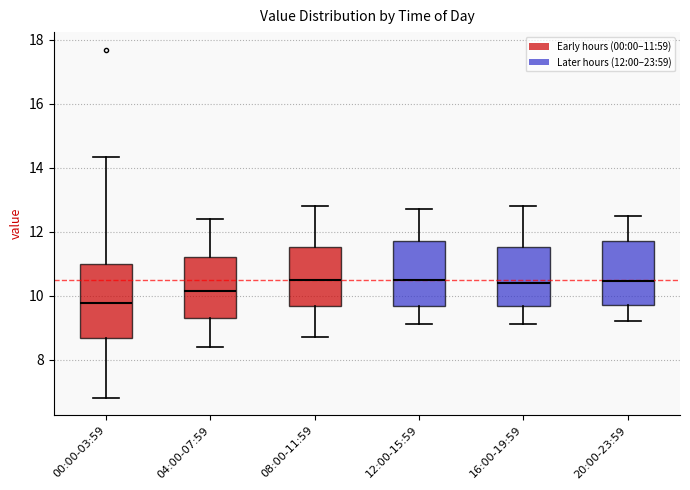

Reading left to right, transcribe this box plot: for each box, give where its median line is, the range the box spans, and where its two whiskers end, as read against the y-axis. The values are not printed on the chart, so give them approximately, as read against the axis.

00:00-03:59: median 9.8, box 8.6 to 11.0, whiskers 6.8 to 14.4
04:00-07:59: median 10.2, box 9.4 to 11.2, whiskers 8.4 to 12.4
08:00-11:59: median 10.6, box 9.6 to 11.6, whiskers 8.8 to 12.8
12:00-15:59: median 10.6, box 9.6 to 11.8, whiskers 9.2 to 12.8
16:00-19:59: median 10.4, box 9.6 to 11.6, whiskers 9.2 to 12.8
20:00-23:59: median 10.4, box 9.8 to 11.8, whiskers 9.2 to 12.6